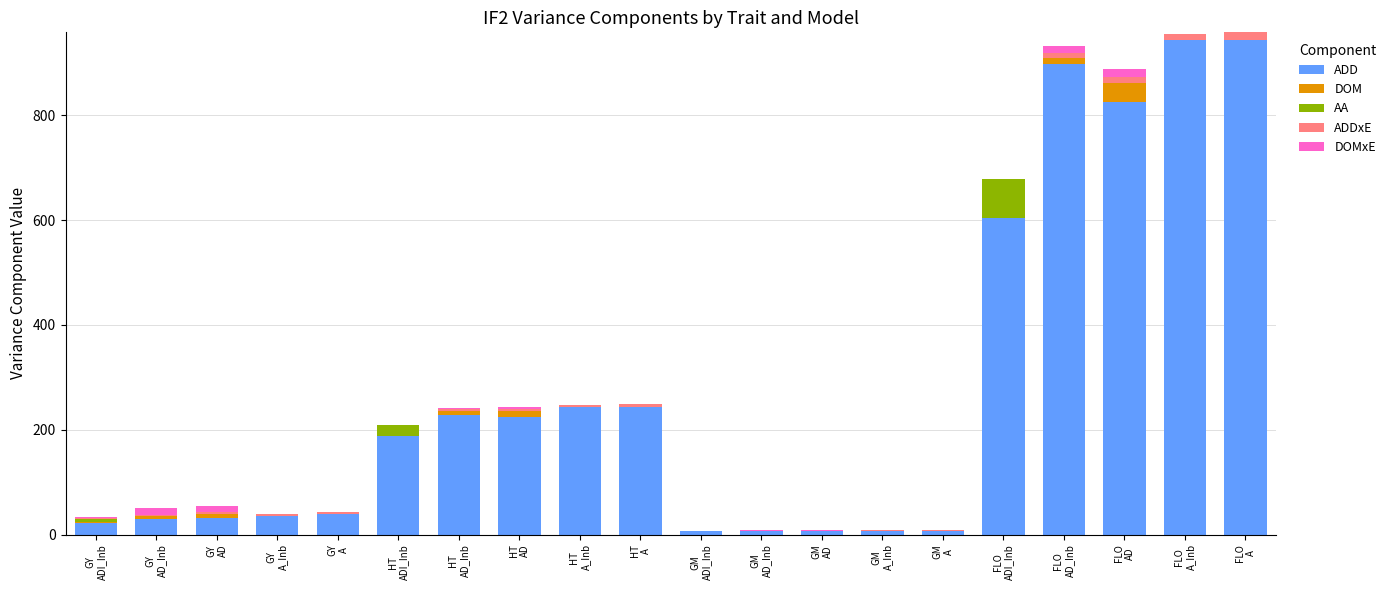

How many data points does each series have?

20